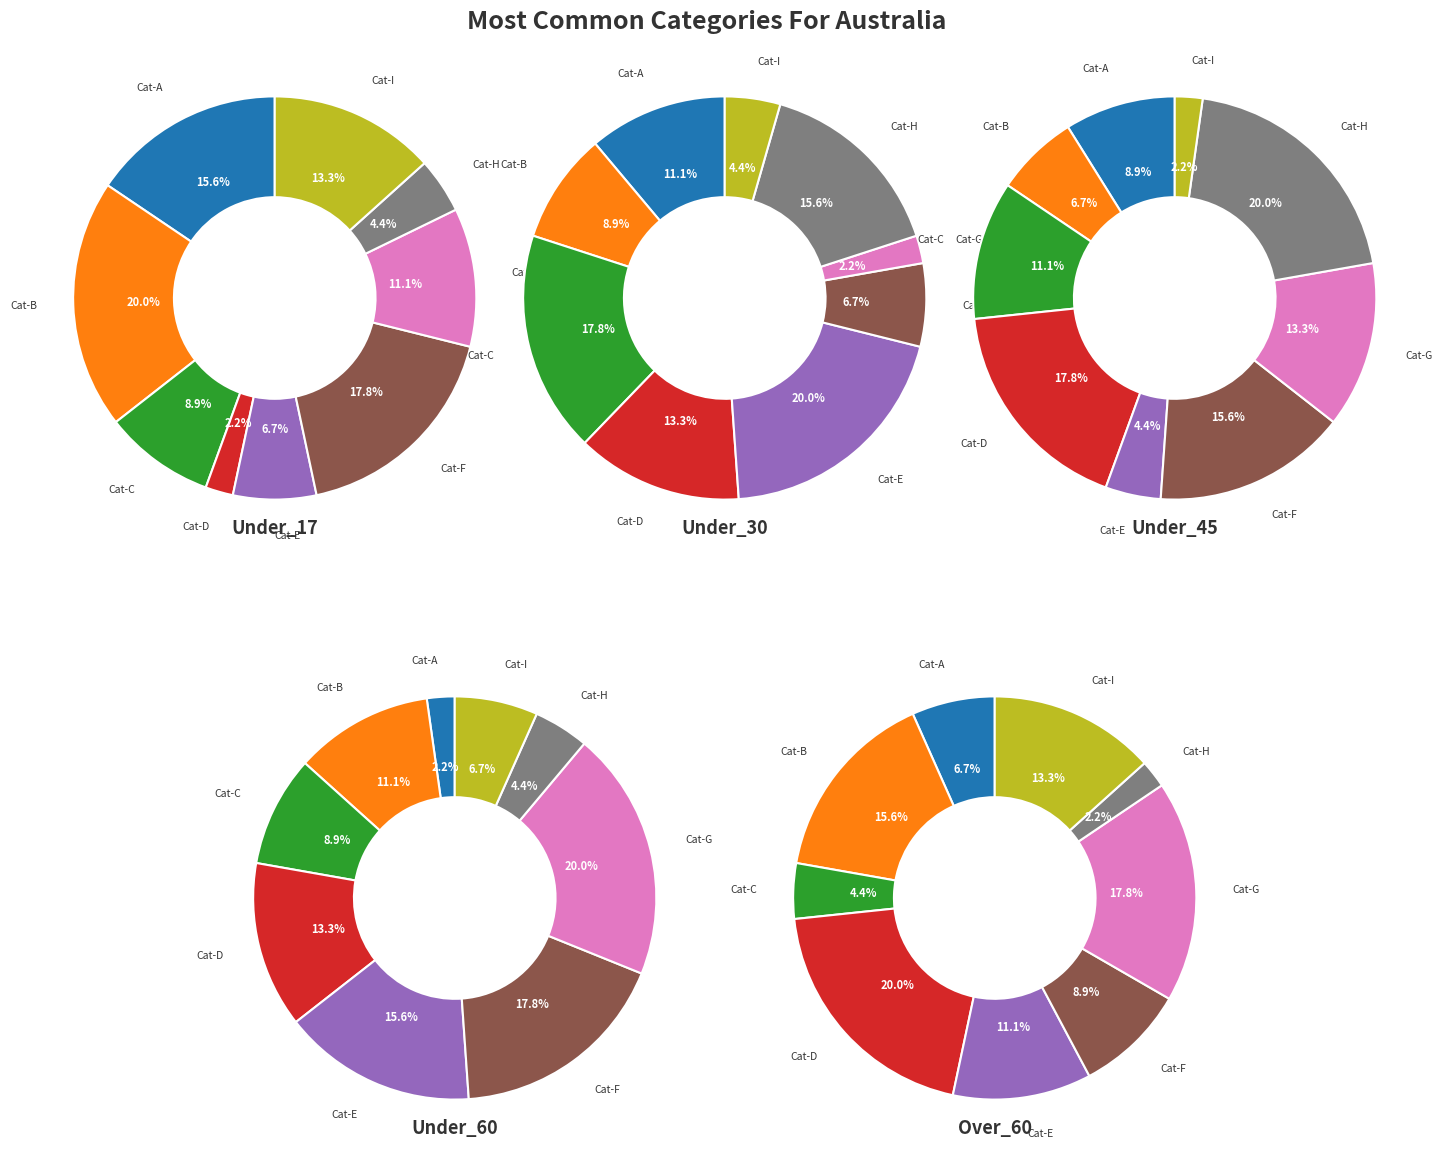

Does any single category account for the majority?

No